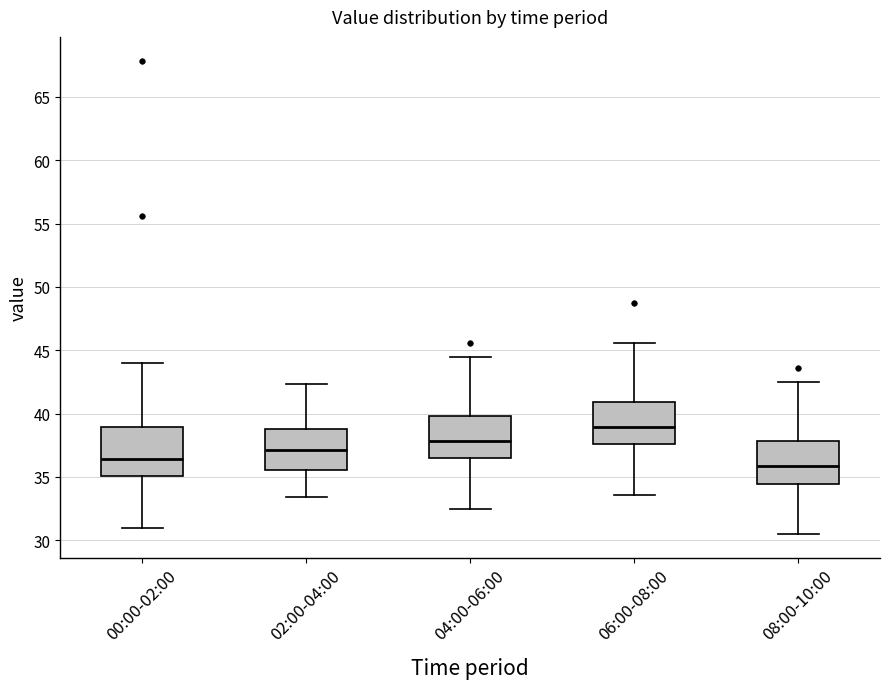

Reading left to right, transcribe this box plot: for each box, give where its median line is, the range the box spans, and where its two whiskers end, as read against the y-axis. The values are not printed on the chart, so give them approximately, as read against the axis.

00:00-02:00: median 36.5, box 35.0 to 39.0, whiskers 31.0 to 44.0
02:00-04:00: median 37.0, box 35.5 to 39.0, whiskers 33.5 to 42.5
04:00-06:00: median 38.0, box 36.5 to 40.0, whiskers 32.5 to 44.5
06:00-08:00: median 39.0, box 37.5 to 41.0, whiskers 33.5 to 45.5
08:00-10:00: median 36.0, box 34.5 to 38.0, whiskers 30.5 to 42.5